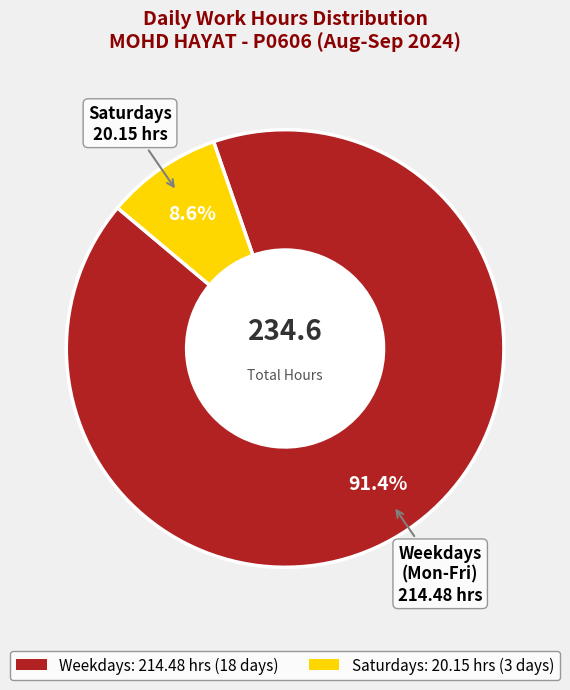

Does any single category account for the majority?

Yes